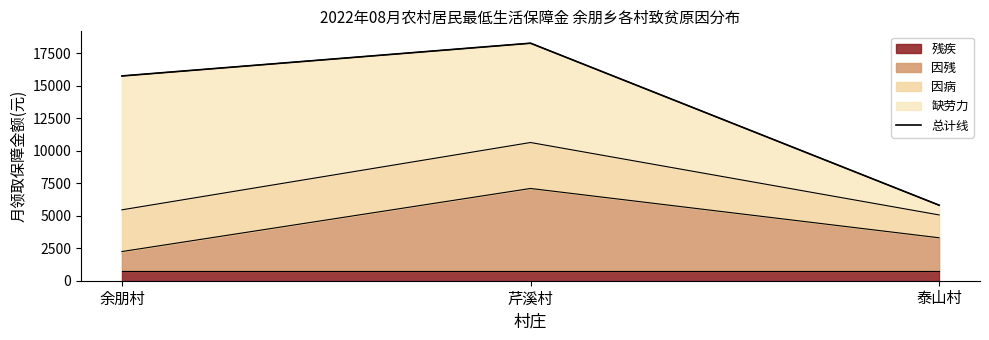

Rank the categories by value from highest to lowest.

芹溪村, 余朋村, 泰山村